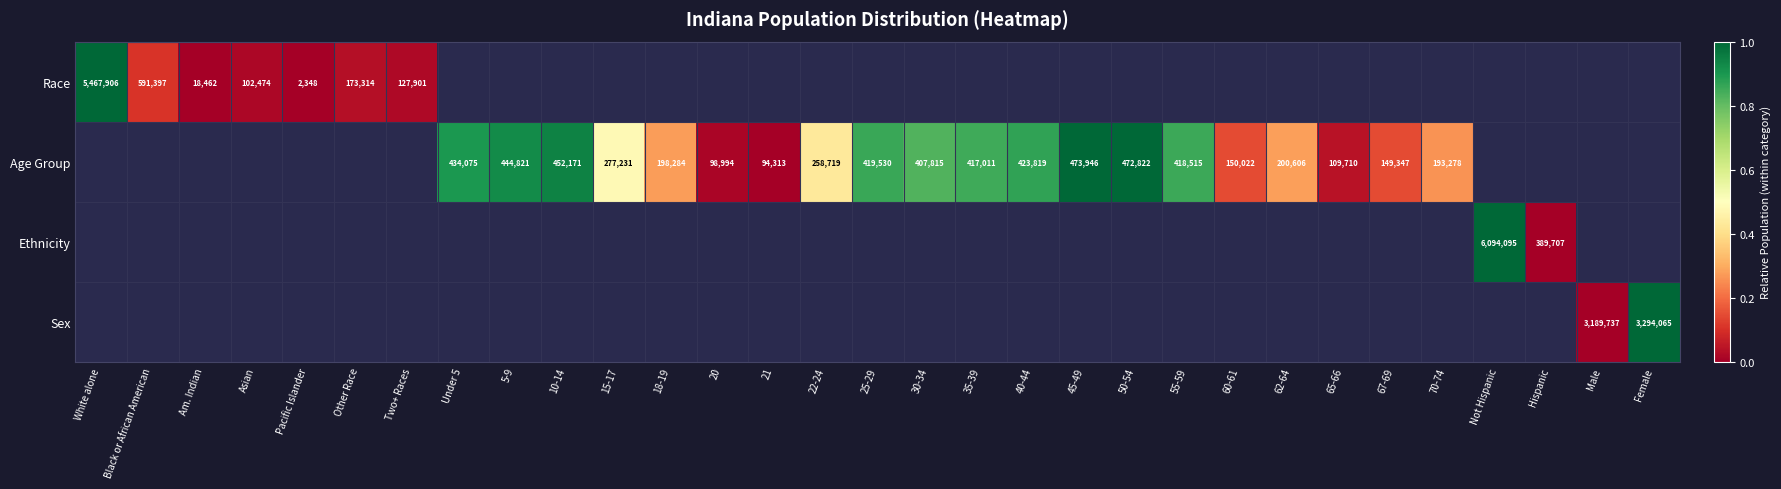

Is the value of Age Group at 22-24 greater than the value of Ethnicity at Hispanic?

No